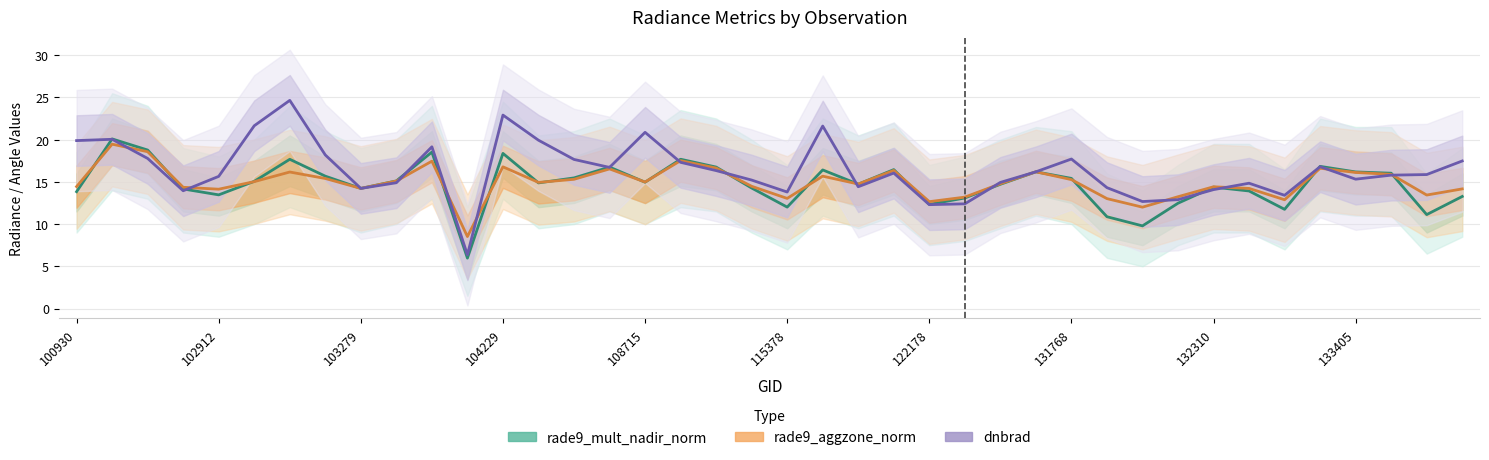

Which series has the widest spread of values?

dnbrad